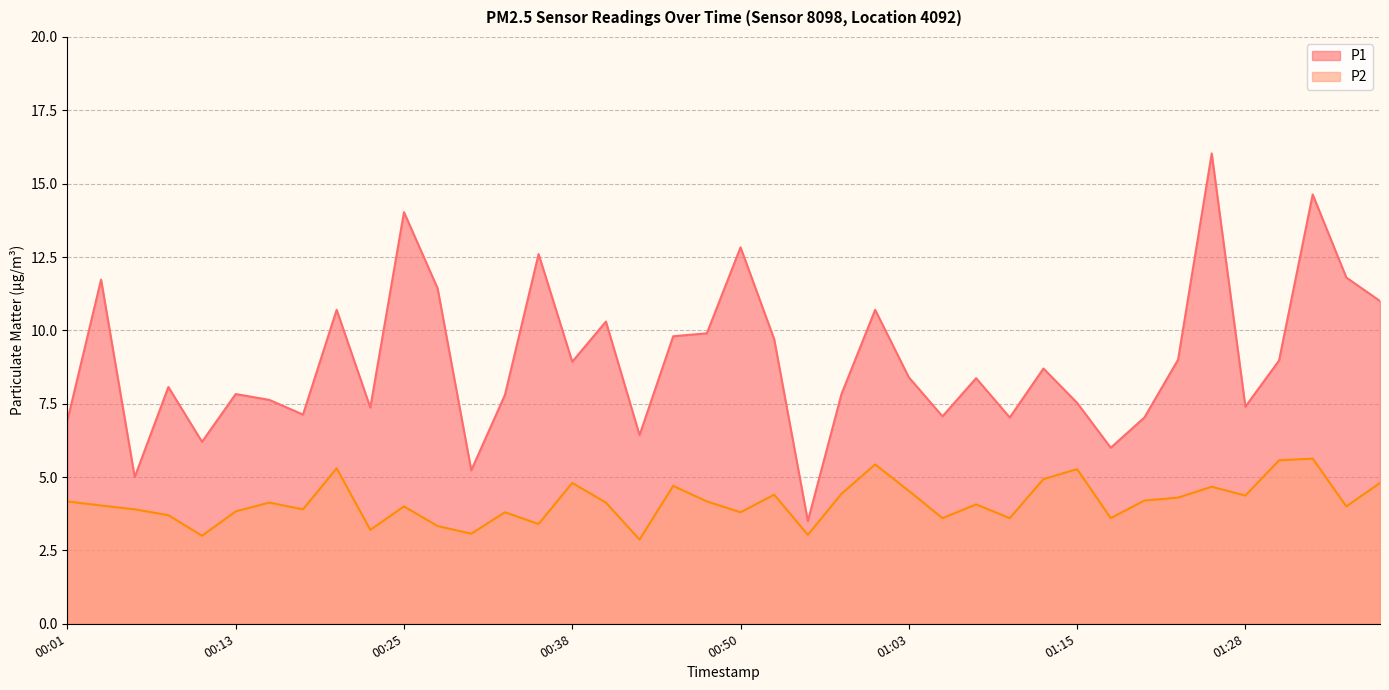

What position from the left is 00:50?

21